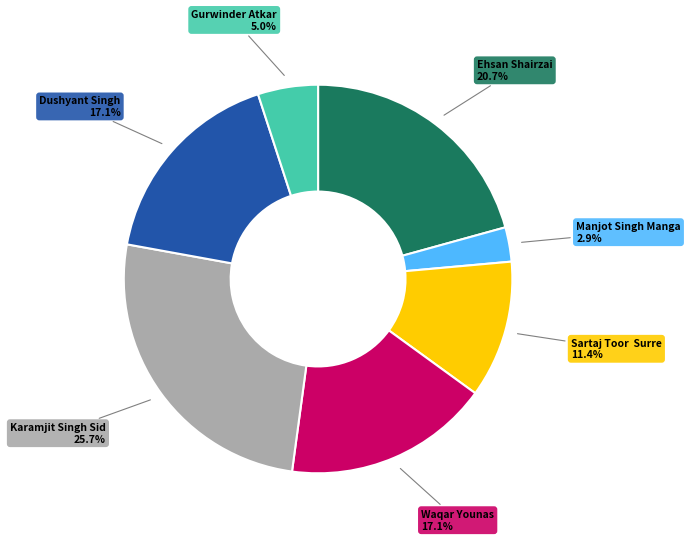

Is there any slice that represents more than half of the pie?

No